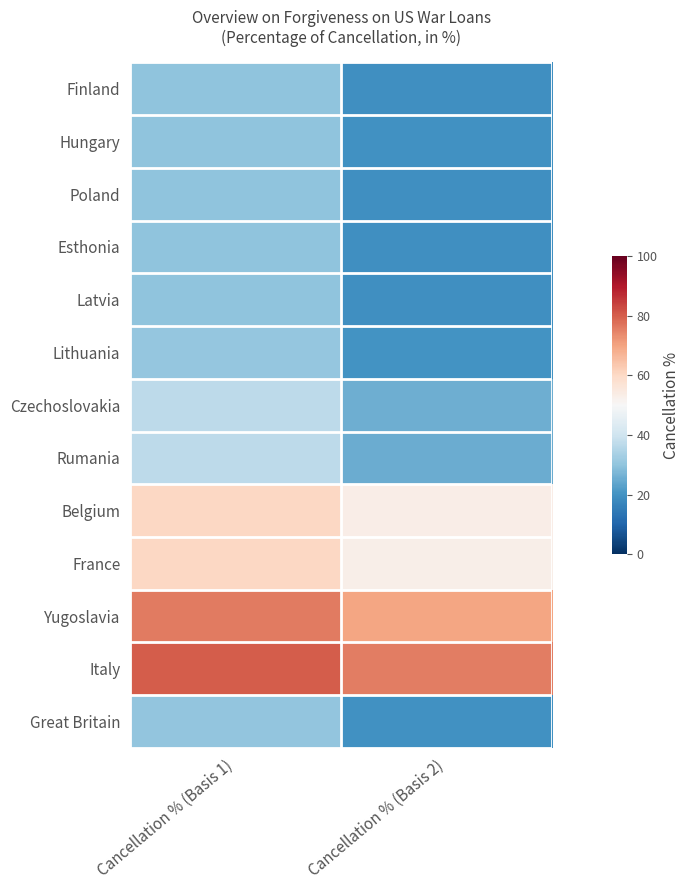

Reading left to right, list all the values displayed in this chart.

Finland: Cancellation % (Basis 1)=29.8	Cancellation % (Basis 2)=19.3
Hungary: Cancellation % (Basis 1)=30.0	Cancellation % (Basis 2)=19.6
Poland: Cancellation % (Basis 1)=30.0	Cancellation % (Basis 2)=19.5
Esthonia: Cancellation % (Basis 1)=29.9	Cancellation % (Basis 2)=19.5
Latvia: Cancellation % (Basis 1)=29.8	Cancellation % (Basis 2)=19.3
Lithuania: Cancellation % (Basis 1)=30.5	Cancellation % (Basis 2)=20.1
Czechoslovakia: Cancellation % (Basis 1)=37.0	Cancellation % (Basis 2)=25.7
Rumania: Cancellation % (Basis 1)=37.1	Cancellation % (Basis 2)=25.1
Belgium: Cancellation % (Basis 1)=60.3	Cancellation % (Basis 2)=53.5
France: Cancellation % (Basis 1)=60.3	Cancellation % (Basis 2)=52.8
Yugoslavia: Cancellation % (Basis 1)=75.9	Cancellation % (Basis 2)=69.7
Italy: Cancellation % (Basis 1)=80.2	Cancellation % (Basis 2)=75.4
Great Britain: Cancellation % (Basis 1)=30.1	Cancellation % (Basis 2)=19.7